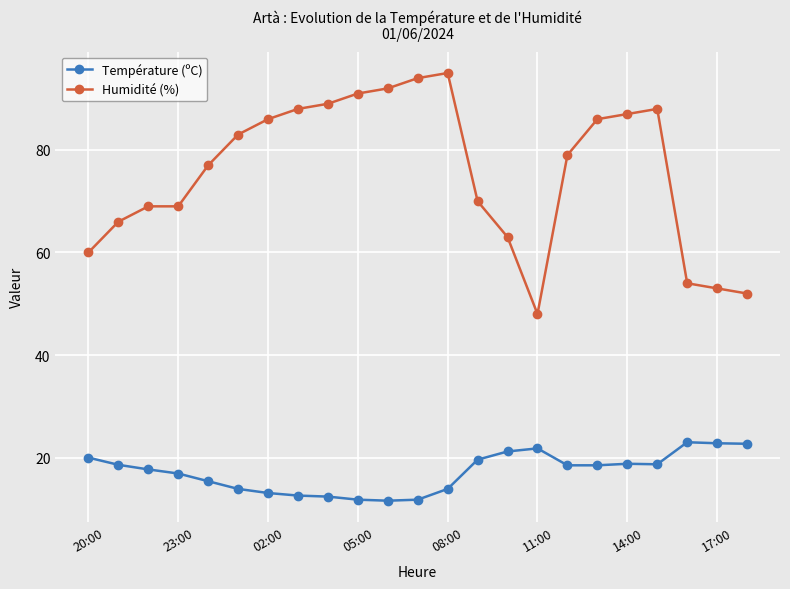

What is the difference between the maximum and minimum values in the Température (ºC) series?

11.4